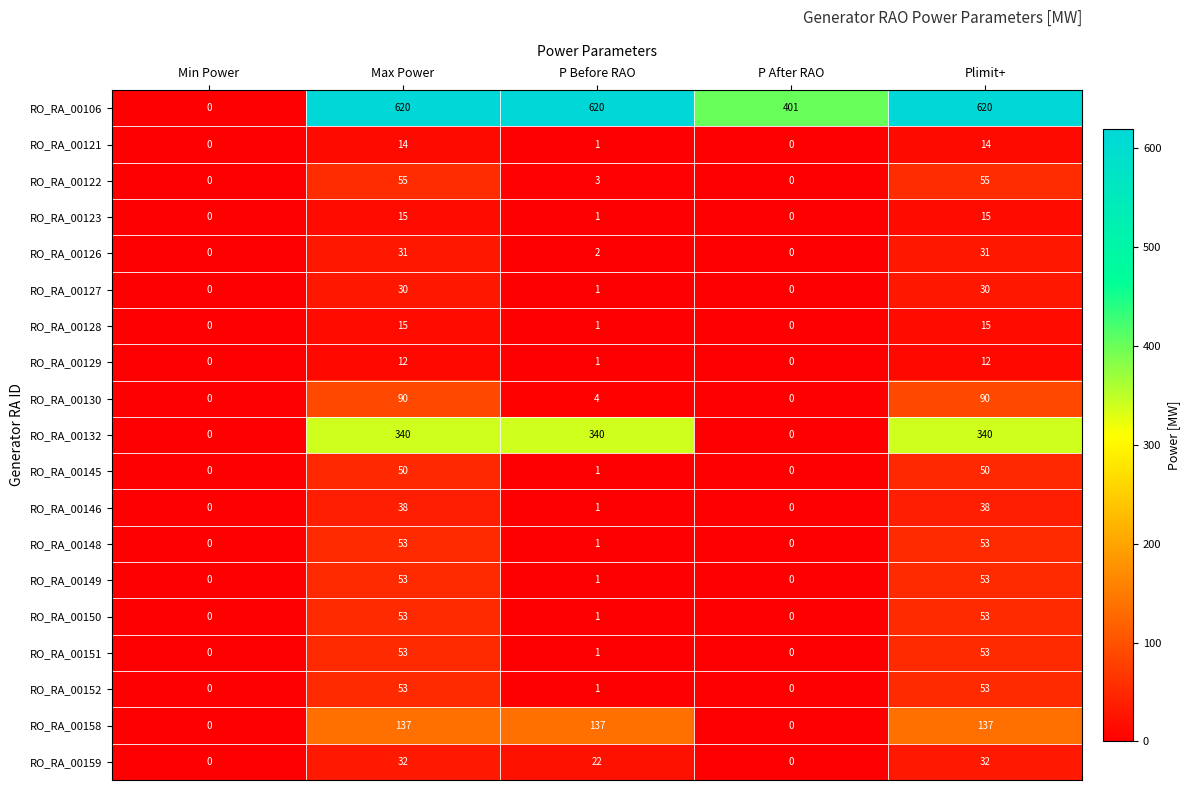

What is the total value across all series at Max Power?

1744